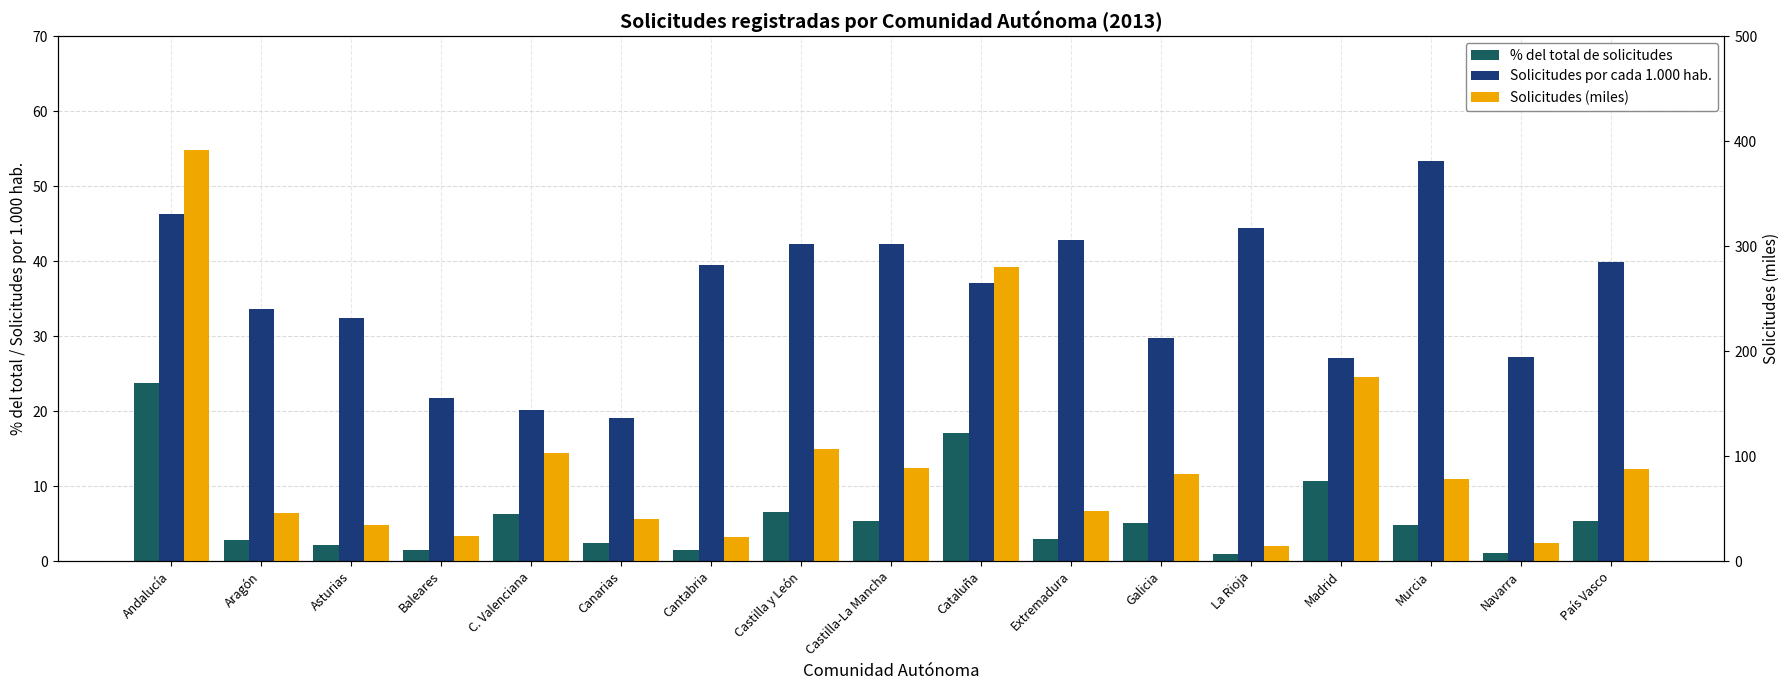

Reading left to right, list all the values displayed in this chart.

% del total de solicitudes: 23.8	2.8	2.1	1.5	6.3	2.5	1.4	6.5	5.4	17.1	2.9	5.0	0.9	10.7	4.8	1.1	5.3
Solicitudes por cada 1.000 hab.: 46.3	33.7	32.4	21.8	20.1	19.0	39.4	42.3	42.3	37.1	42.8	29.8	44.4	27.0	53.4	27.2	39.8
Solicitudes (miles): 391.0	45.3	34.6	24.2	102.9	40.3	23.3	106.6	88.9	280.3	47.2	82.4	14.3	175.6	78.5	17.5	87.3